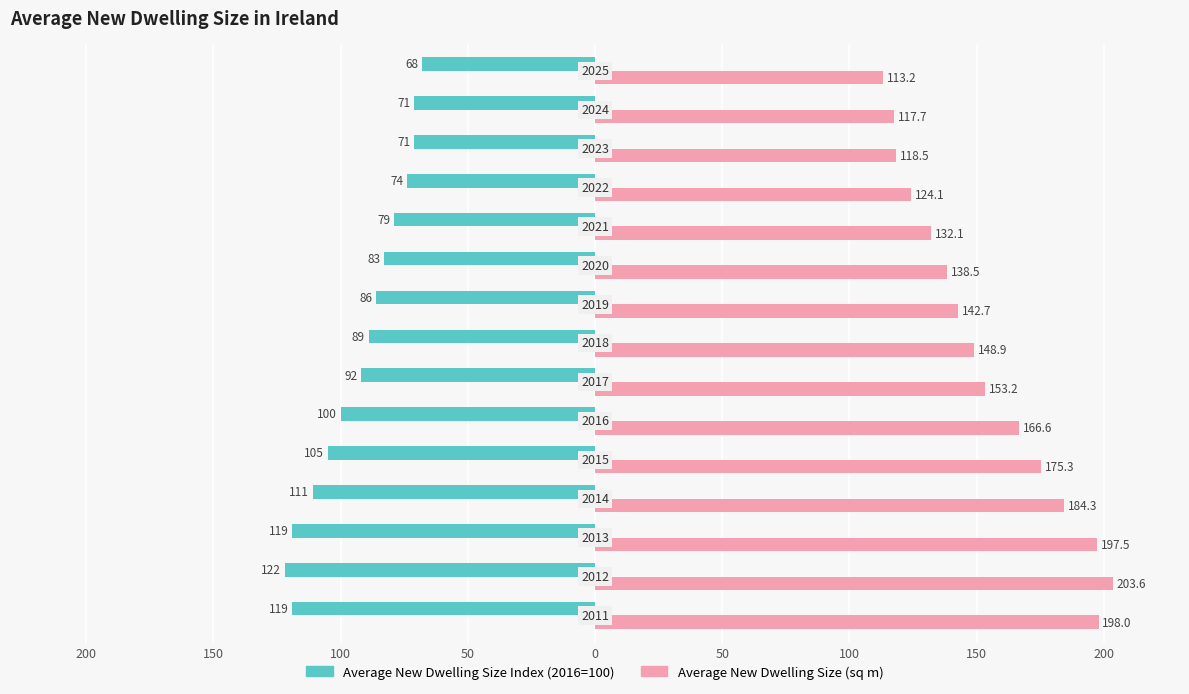

How many bars are there in each group?

2